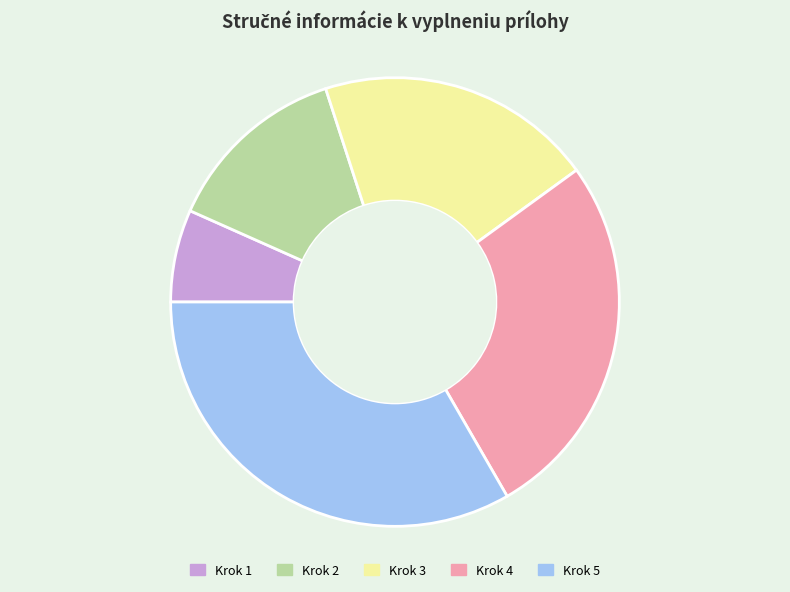

Does any single category account for the majority?

No